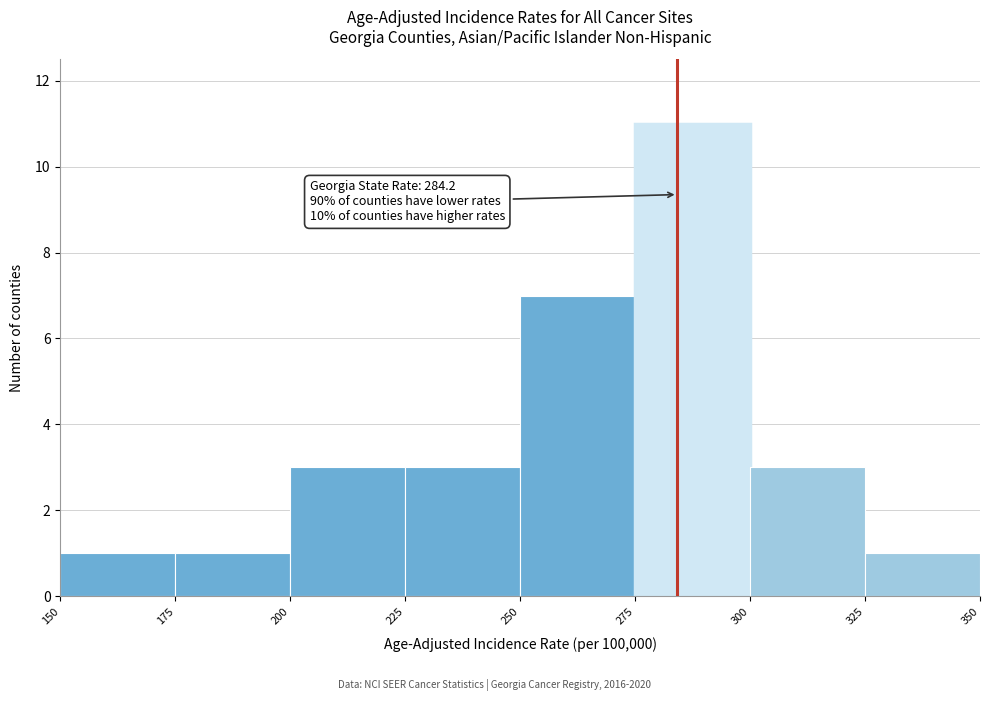

Over which range of the x-axis is the bar tallest?

275 to 300